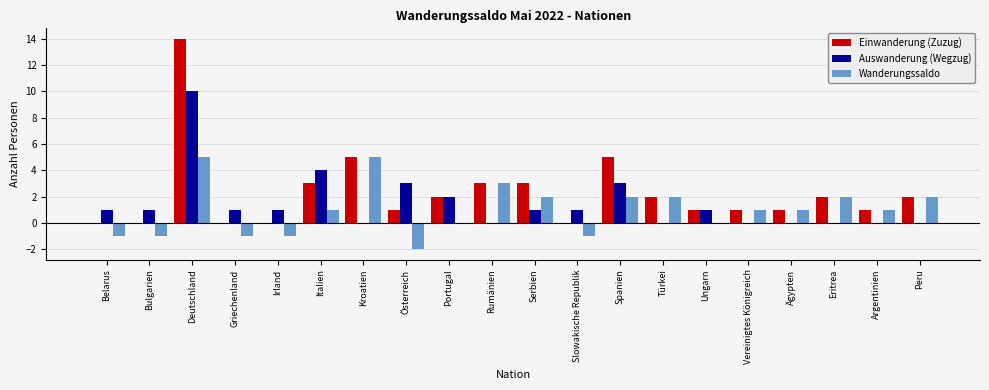

What is the difference between the Wanderungssaldo values at Rumänien and Bulgarien?

4